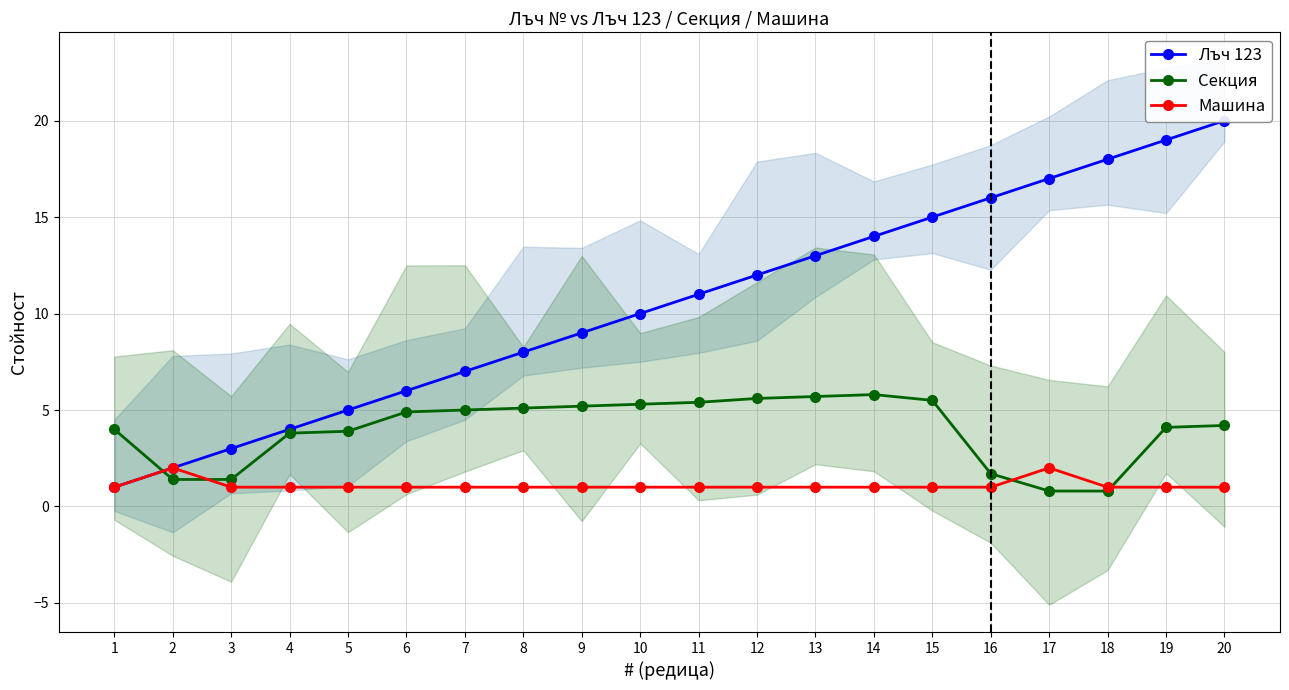

What is the difference between the highest and lowest values at 8?

7.0